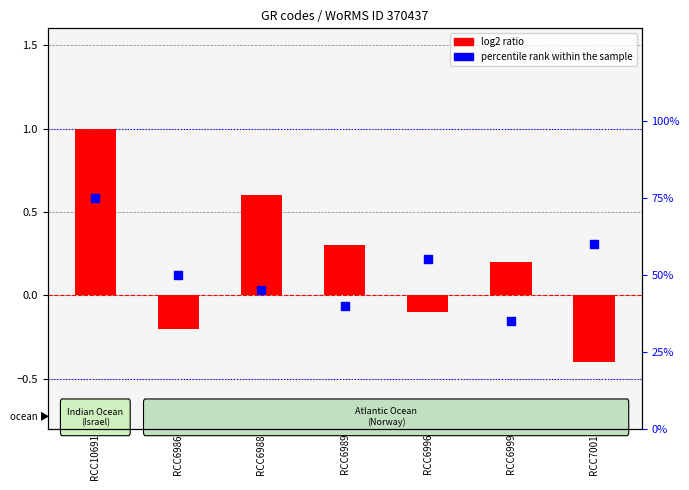

Which series has the largest Y range (max minus min)?

percentile rank within the sample